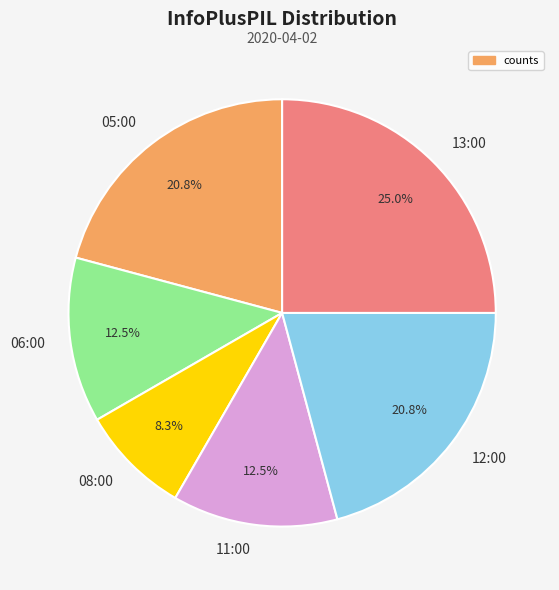

Which category has the smallest portion of the pie?

08:00